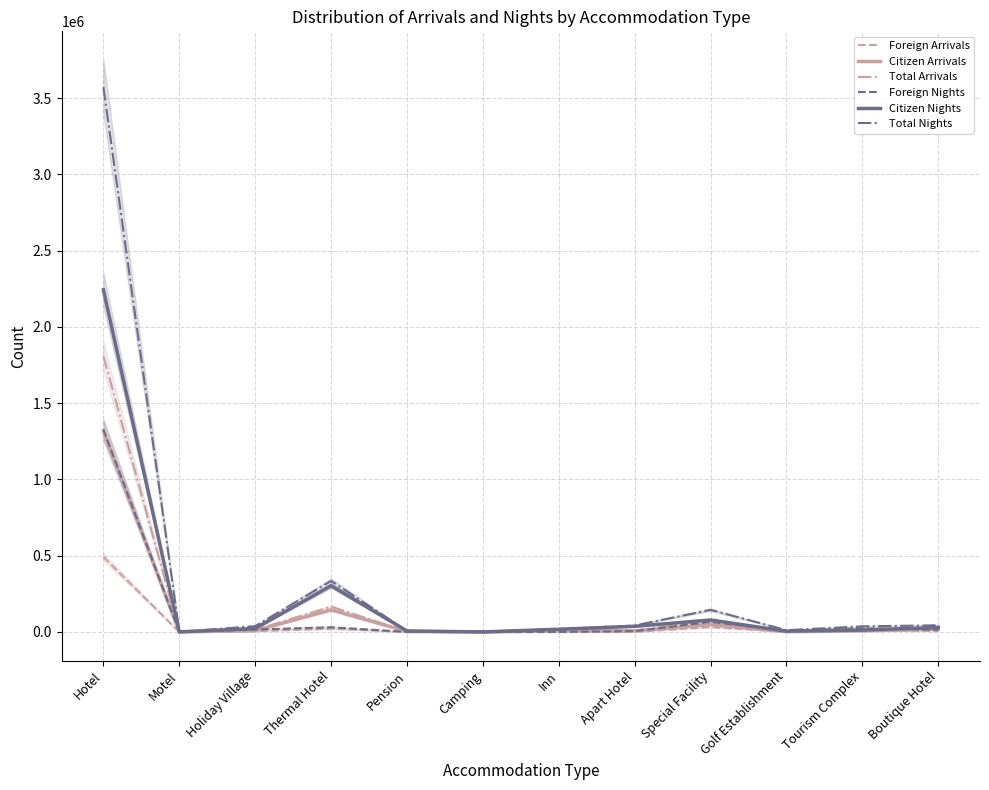

Which series changed the most between Thermal Hotel and Special Facility?

Citizen Nights